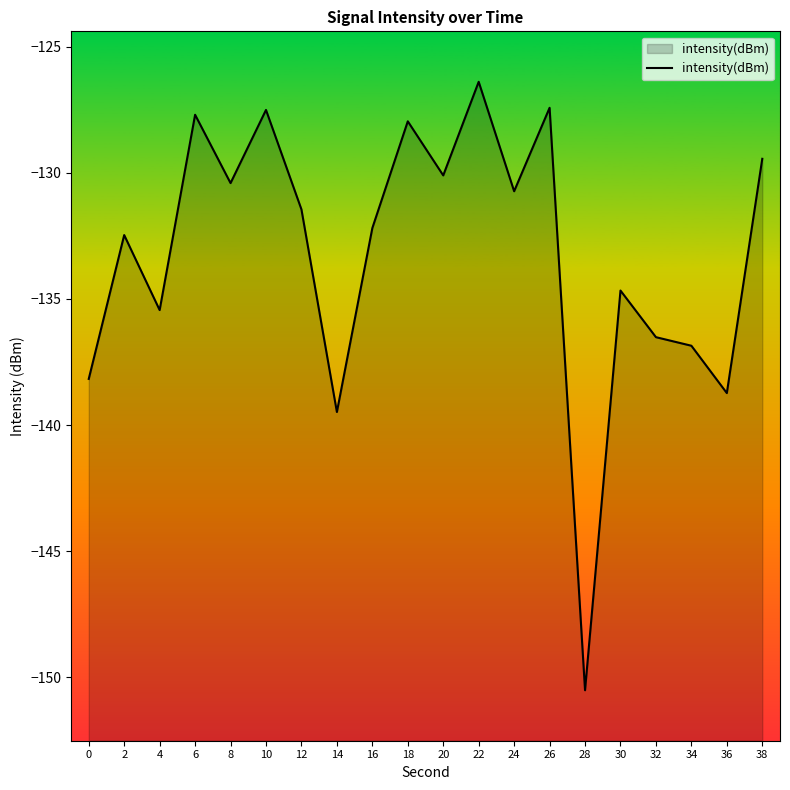

Rank the categories by value from highest to lowest.

22, 26, 10, 6, 18, 38, 20, 8, 24, 12, 16, 2, 30, 4, 32, 34, 0, 36, 14, 28